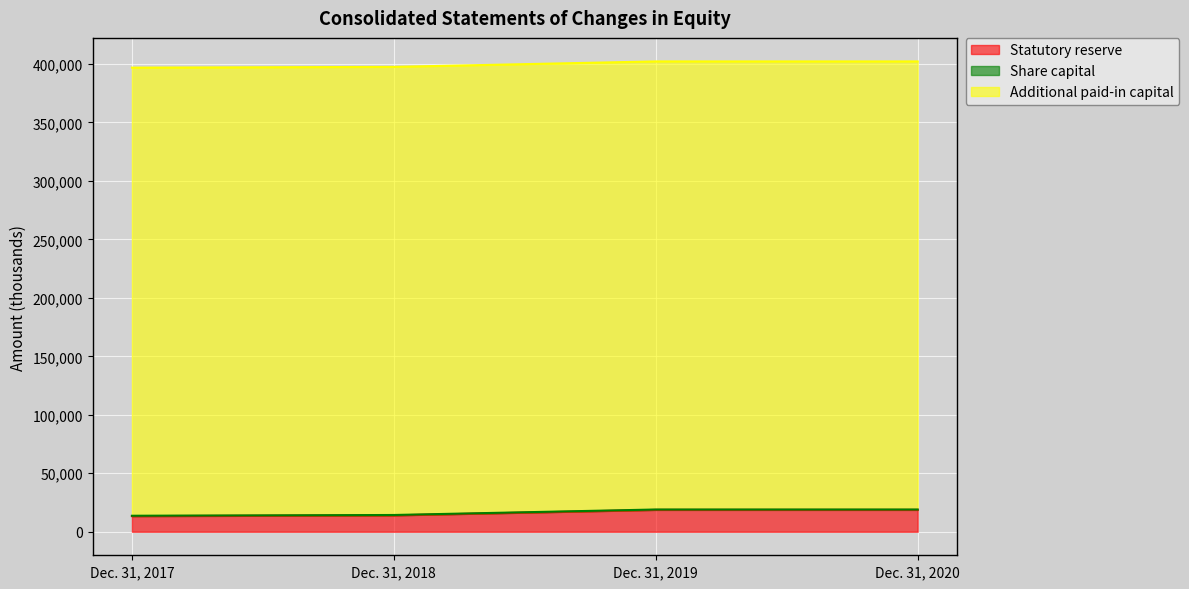

True or false: Share capital and Additional paid-in capital cross at least once.

False